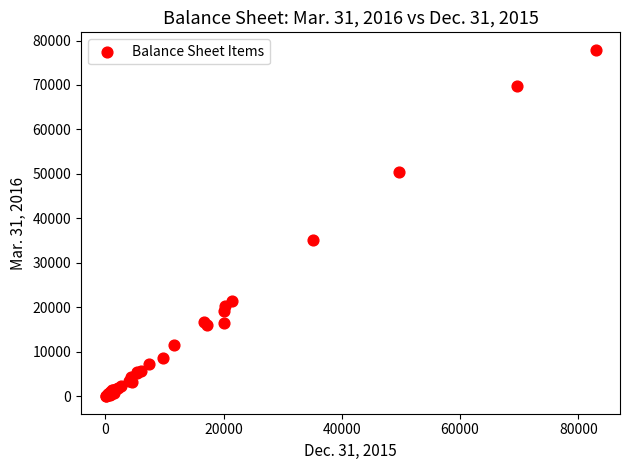

What Y value in the scatter plot is closest to 38971?

35200